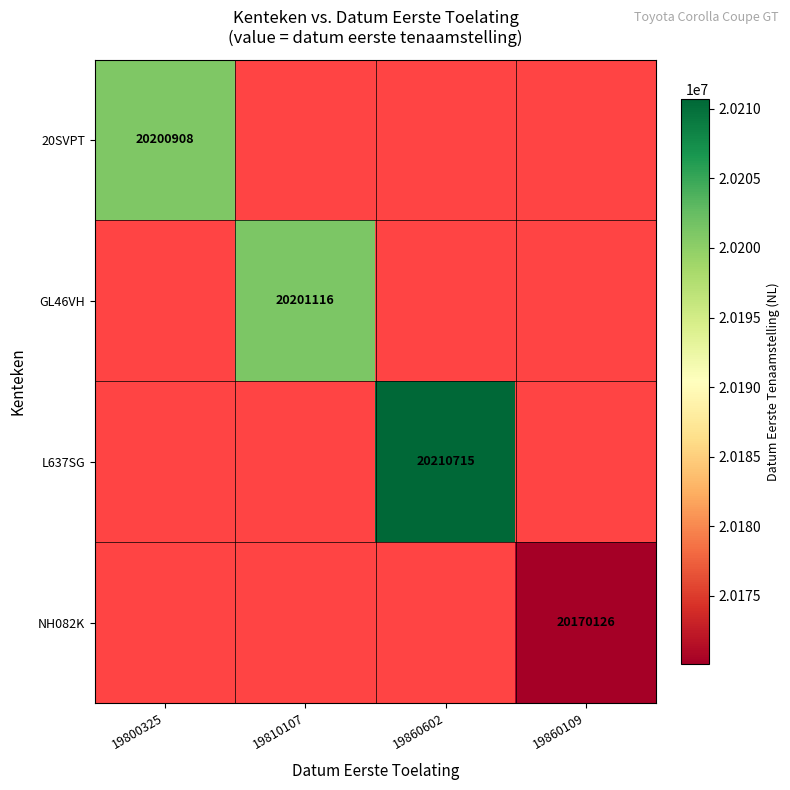

True or false: NH082K has a value of 30076589 at 19860109.

False